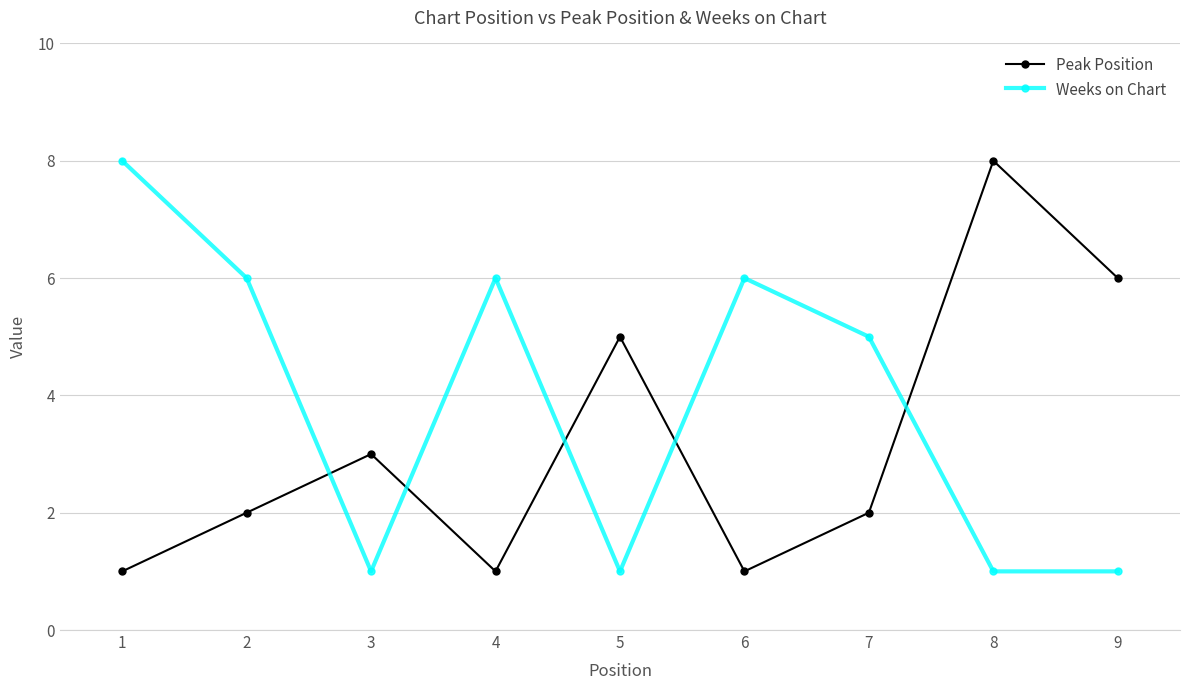

Rank the series at 4 from lowest to highest value.

Peak Position, Weeks on Chart